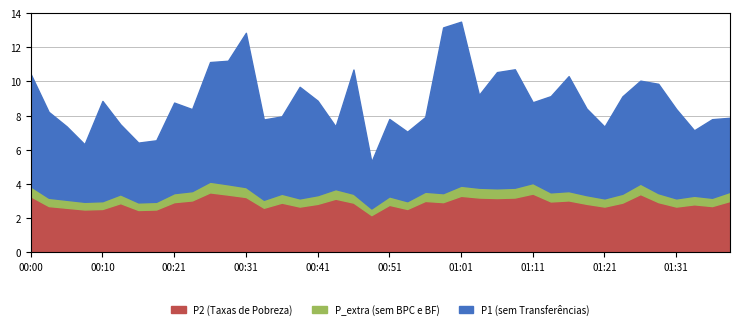

What is the lowest value of the P2 (Taxas de Pobreza) series?

2.2